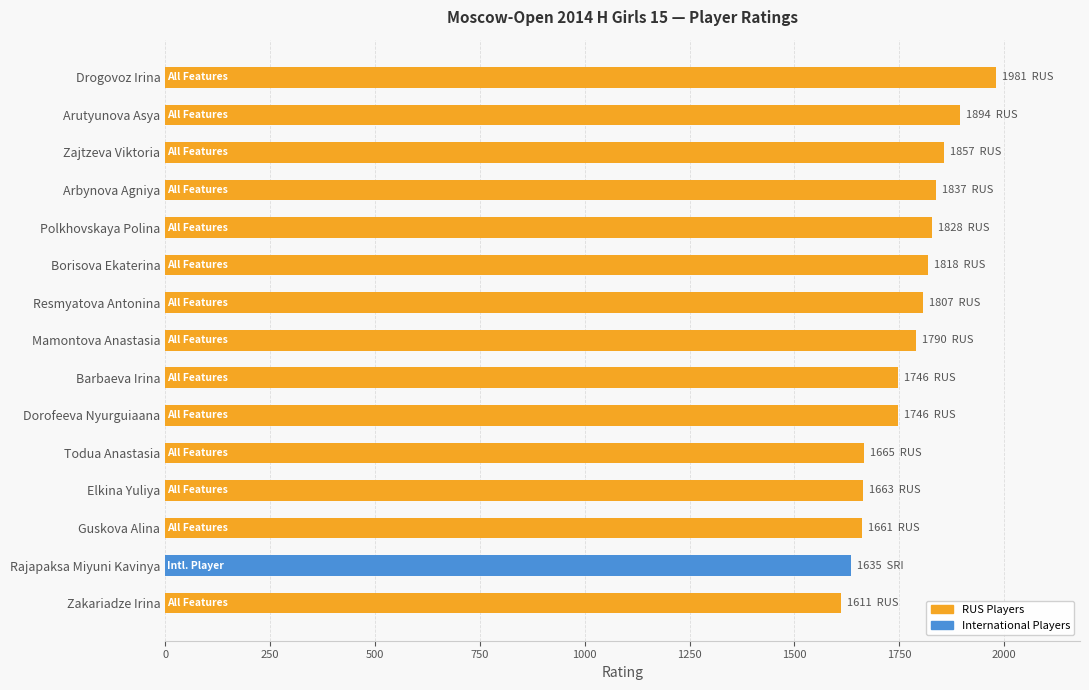

What is the value of the 1st bar from the top?

1981